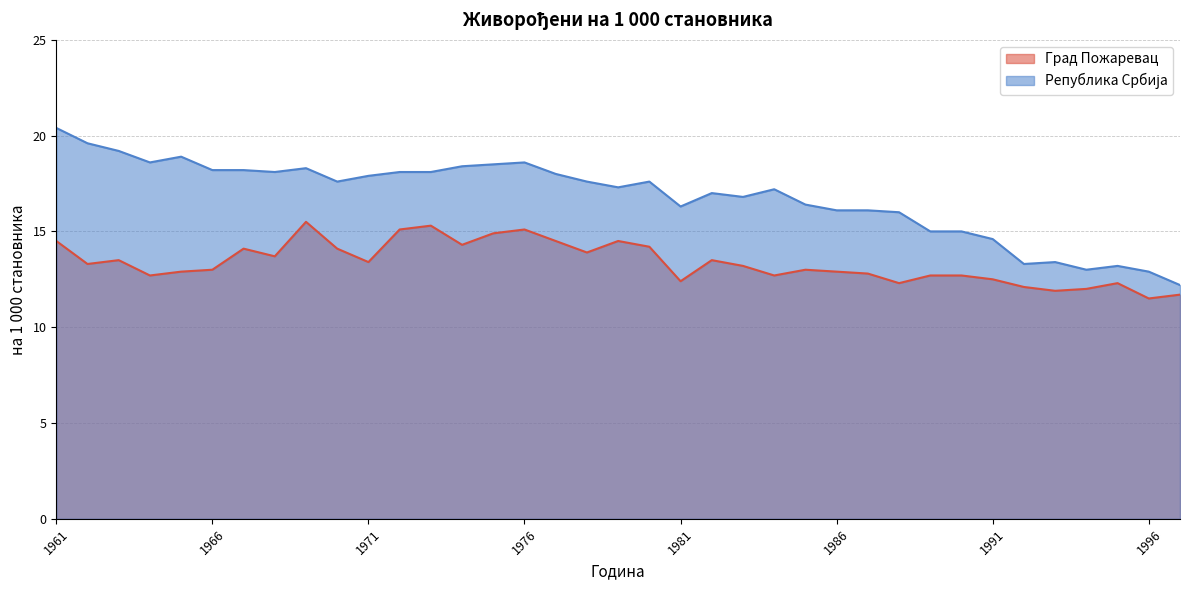

List the labels in order of Град Пожаревац value, smallest first.

1996, 1997, 1993, 1994, 1992, 1988, 1995, 1981, 1991, 1964, 1984, 1989, 1990, 1987, 1965, 1986, 1966, 1985, 1983, 1962, 1971, 1963, 1982, 1968, 1978, 1967, 1970, 1980, 1974, 1961, 1977, 1979, 1975, 1972, 1976, 1973, 1969